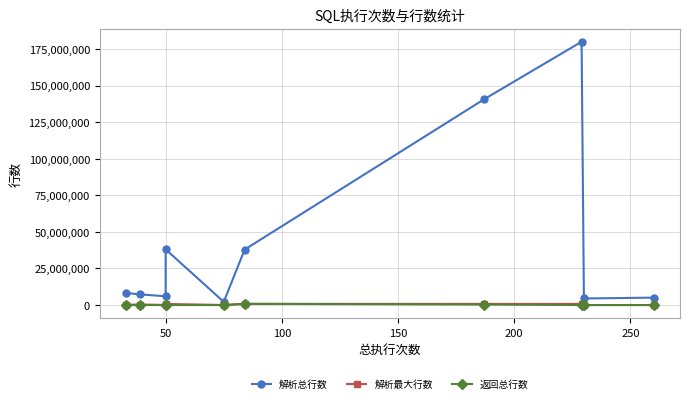

Which series has the largest total across all categories?

解析总行数